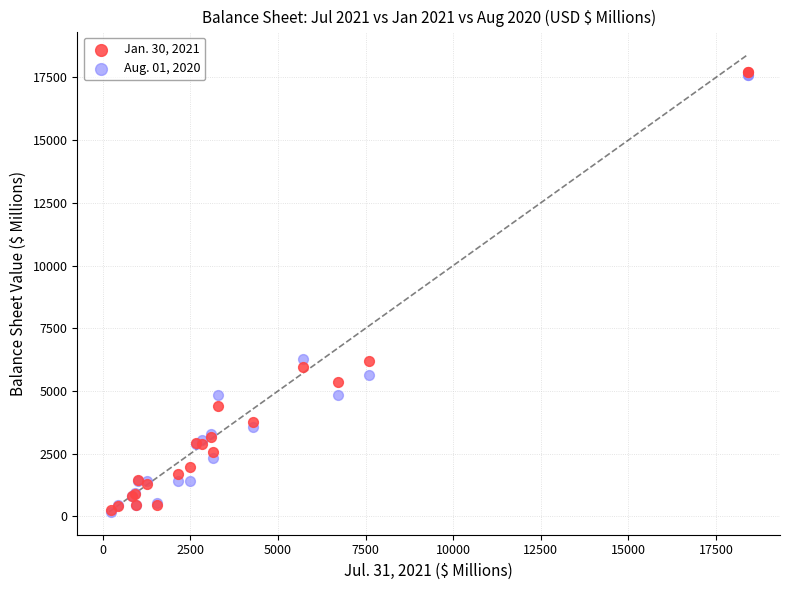

What are all the series names shown in the legend?

Jan. 30, 2021, Aug. 01, 2020